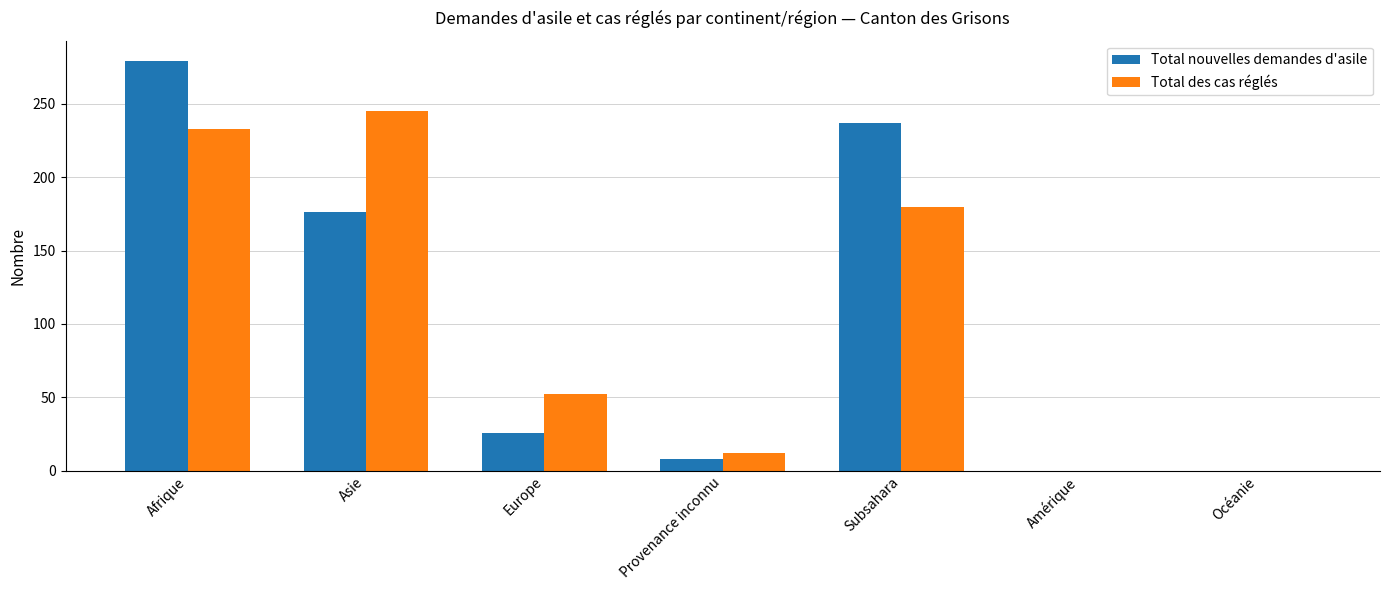

True or false: Total des cas réglés has a value of -155 at Océanie.

False